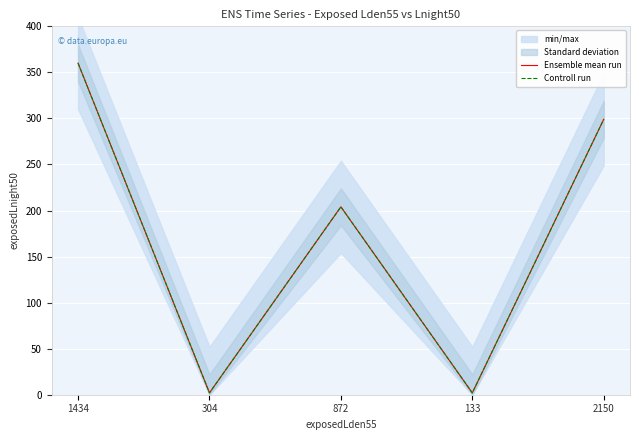

At which label does Controll run first exceed 204?

1434